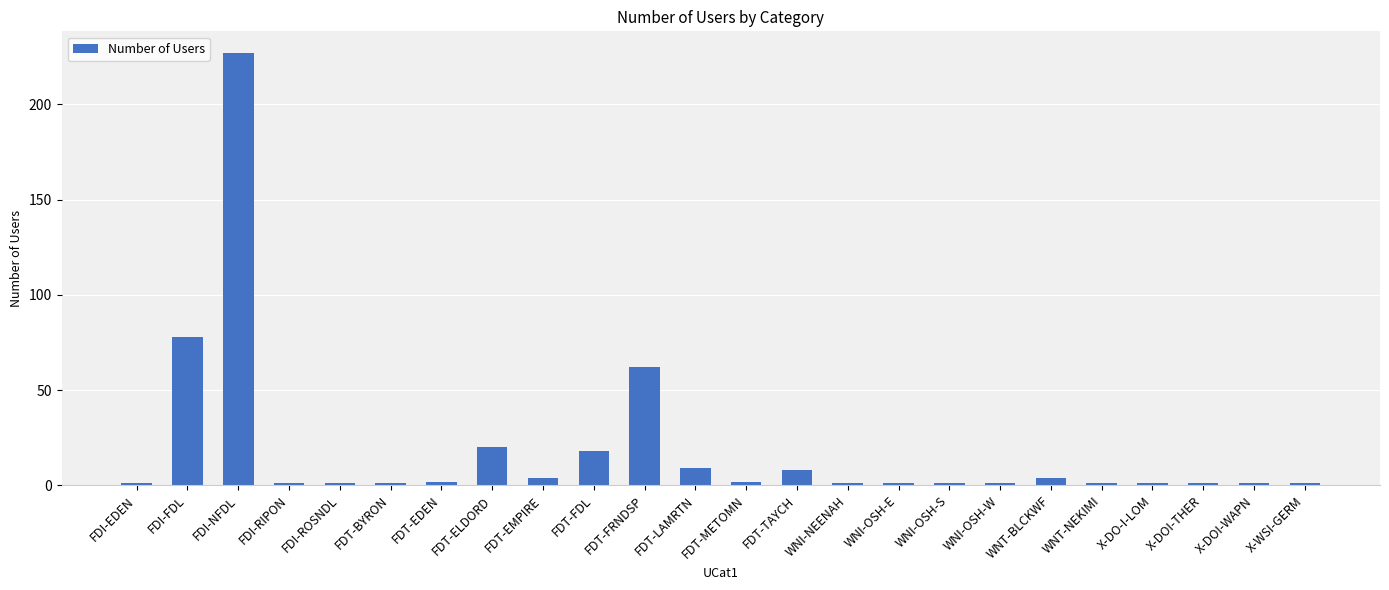

The chart shows a value of 113 at FDI-FDL. True or false?

False